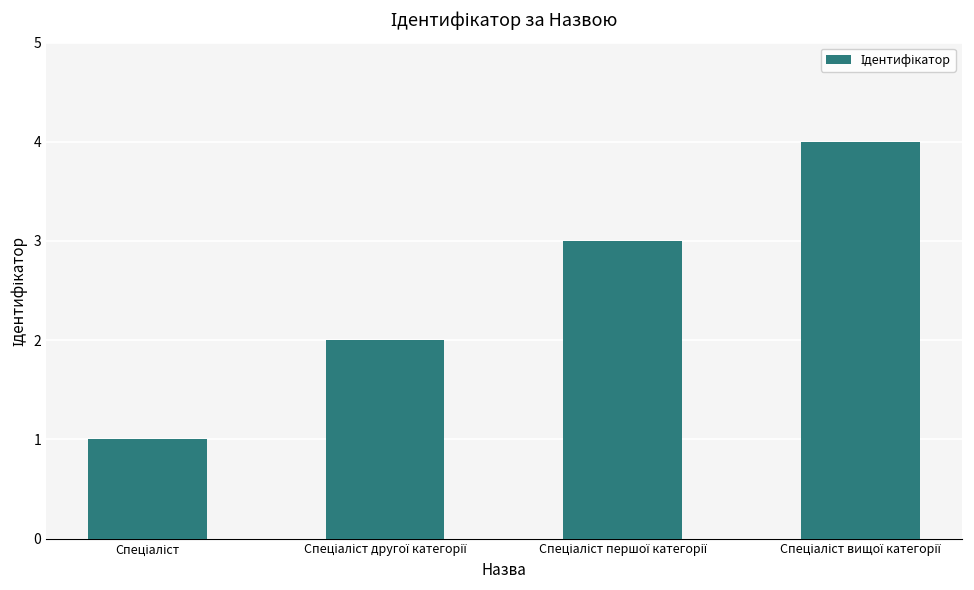

What is the minimum value shown in the chart?

1